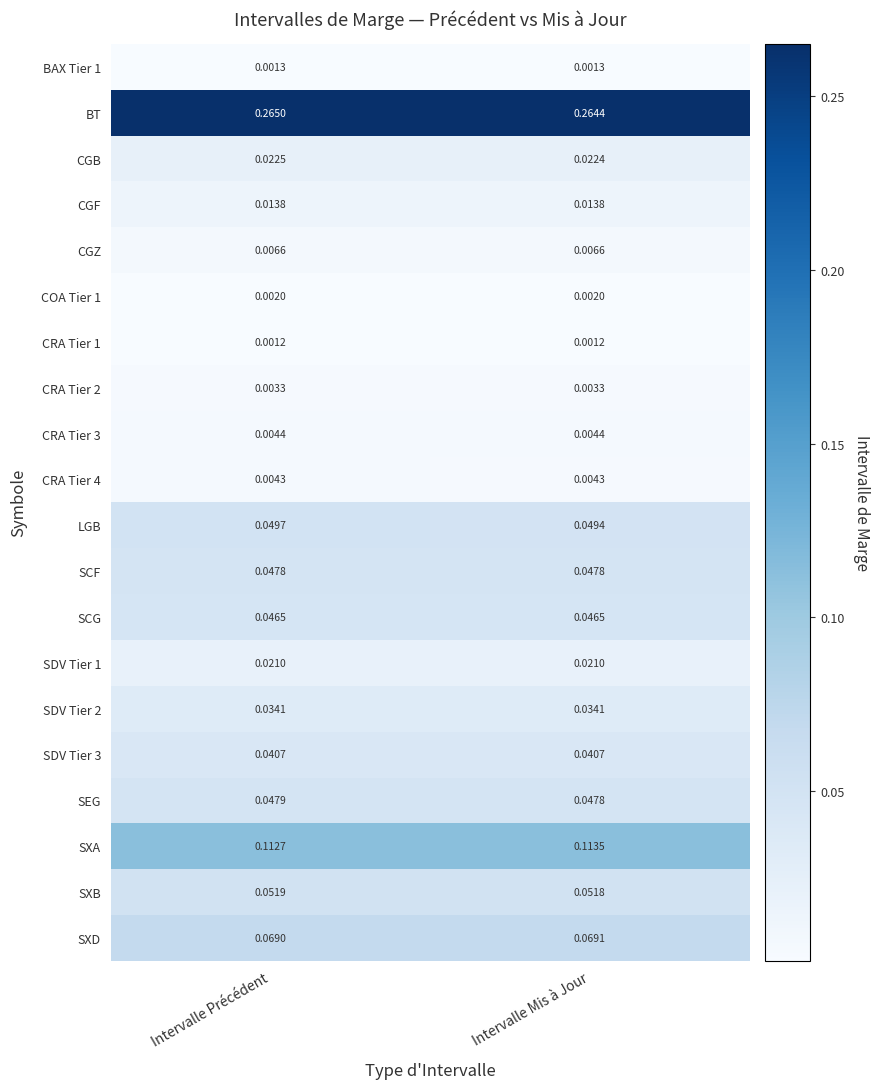

What is the total value across all series at Intervalle Mis à Jour?

0.8